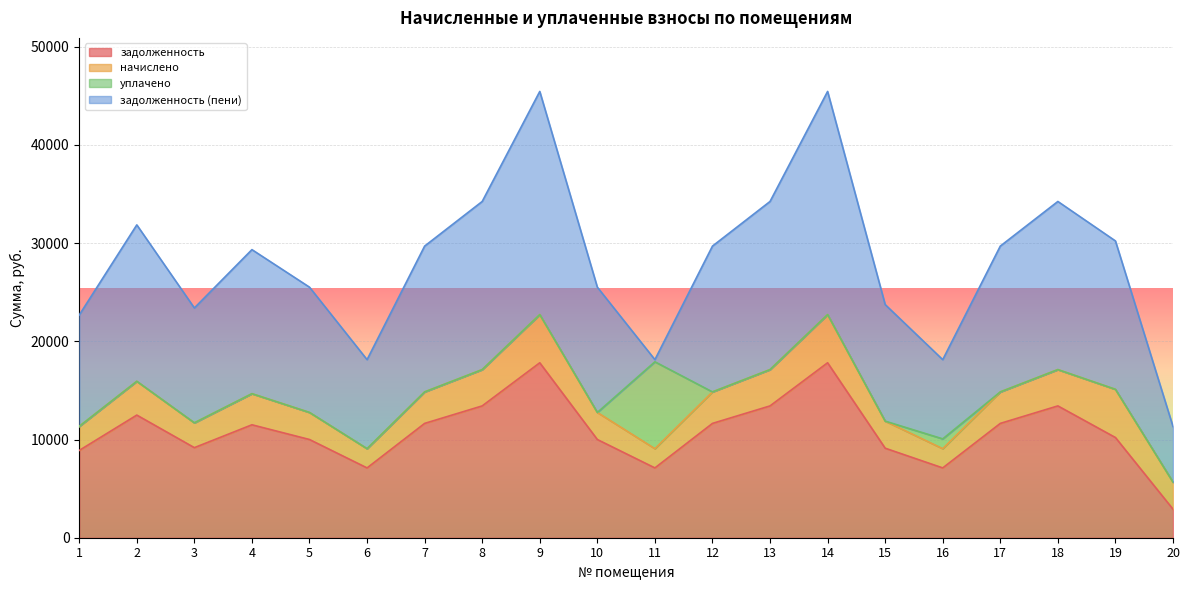

Which category has the highest value in the задолженность (пени) series?

9